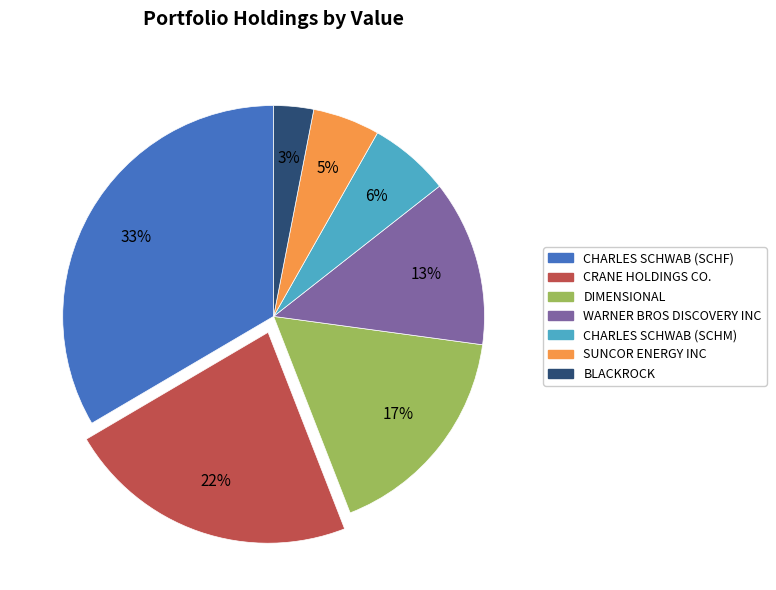

What percentage is the CHARLES SCHWAB (SCHM) slice, to the nearest percent?

6%